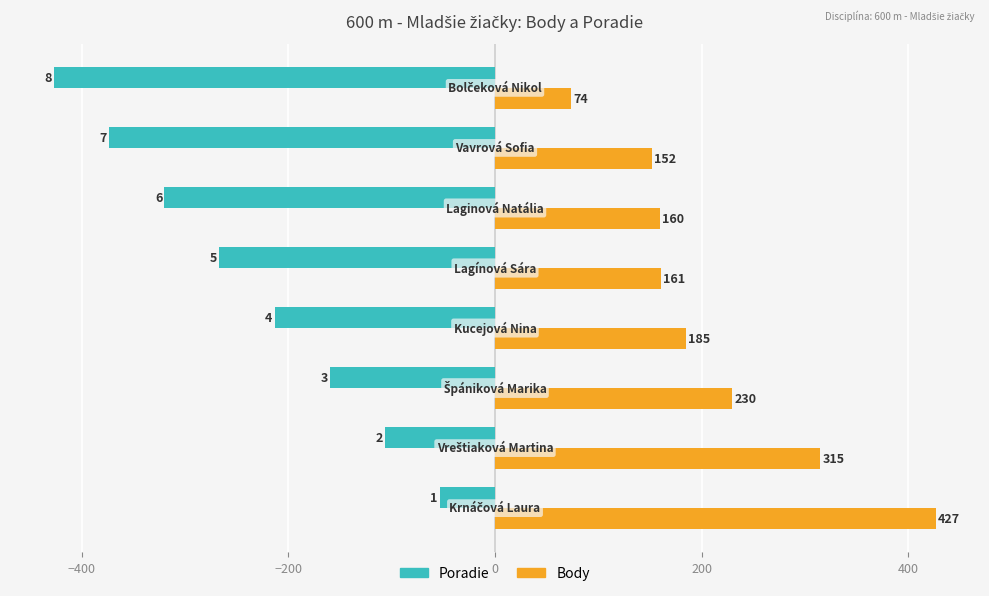

What is the smallest value displayed?

-427.0